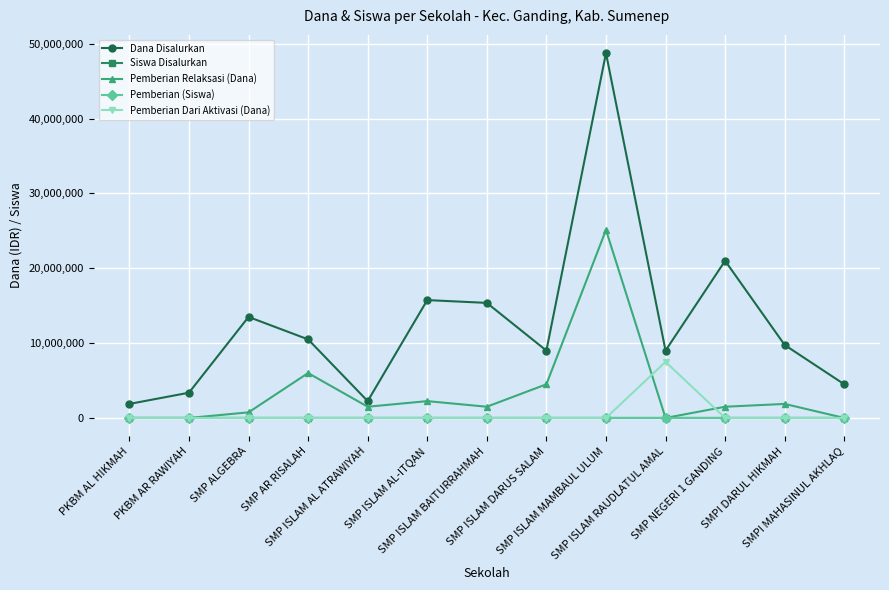

True or false: Siswa Disalurkan has more than 1 points higher than both neighbors.

True